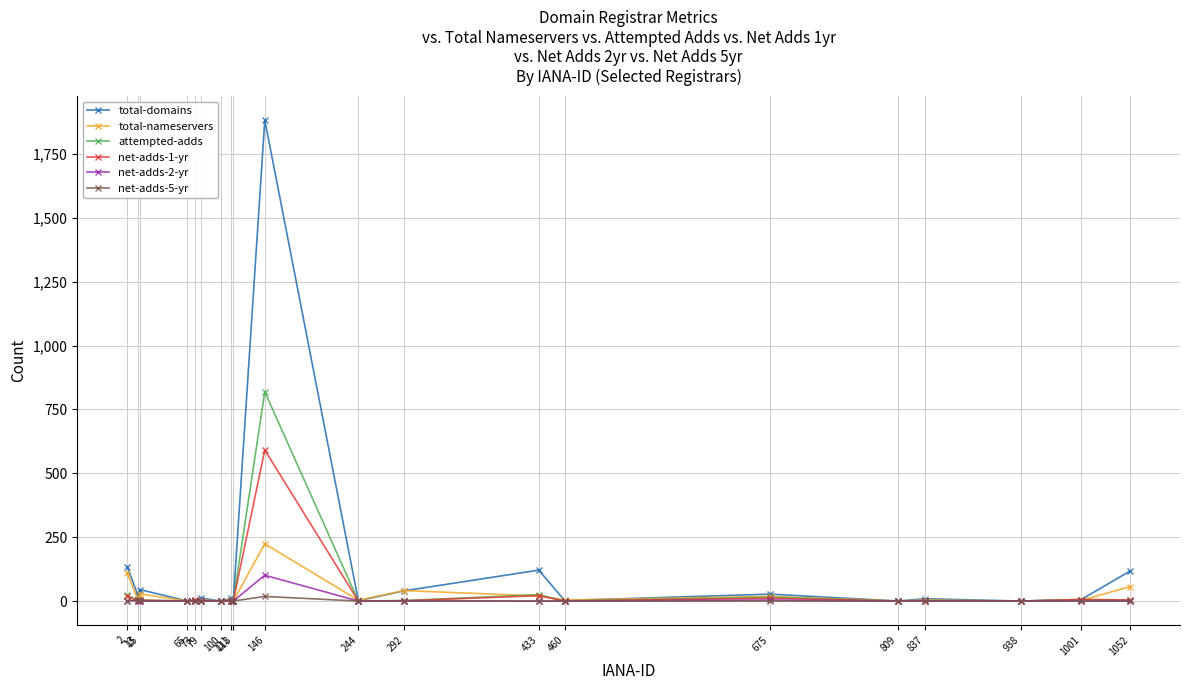

Which series has the largest range (max minus min)?

total-domains